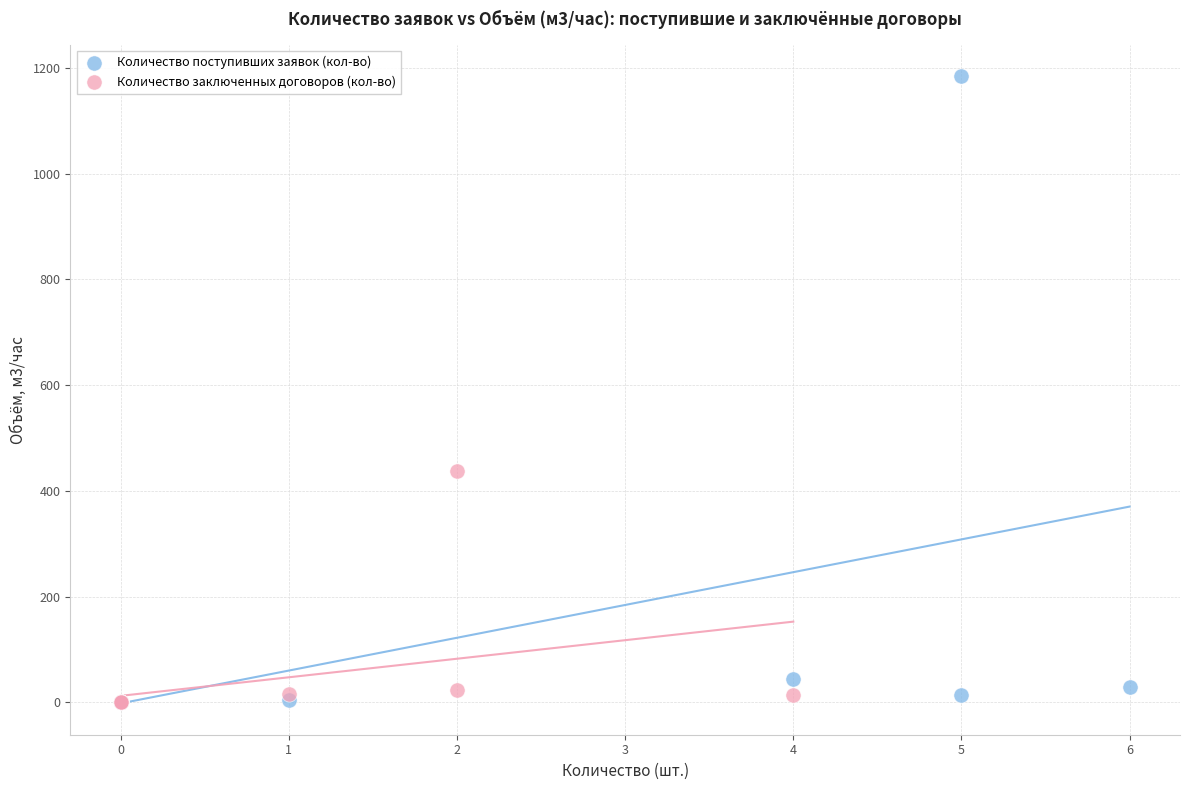

Which series contains the highest Y value?

Количество поступивших заявок (кол-во)